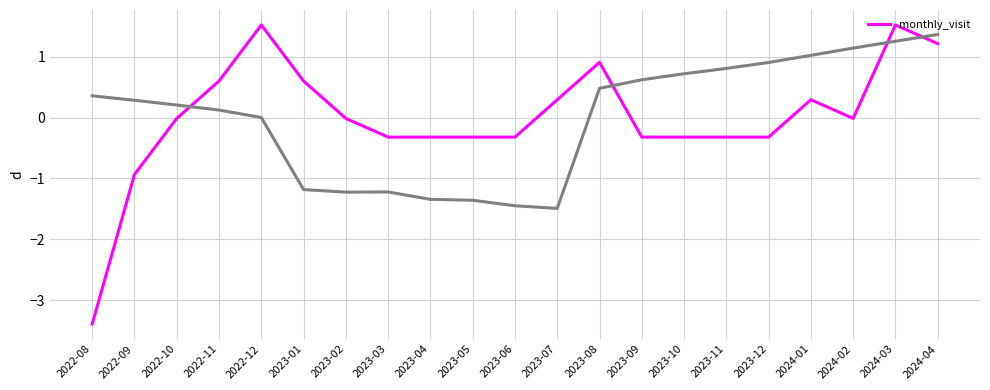

What is the greatest value displayed?

1.5